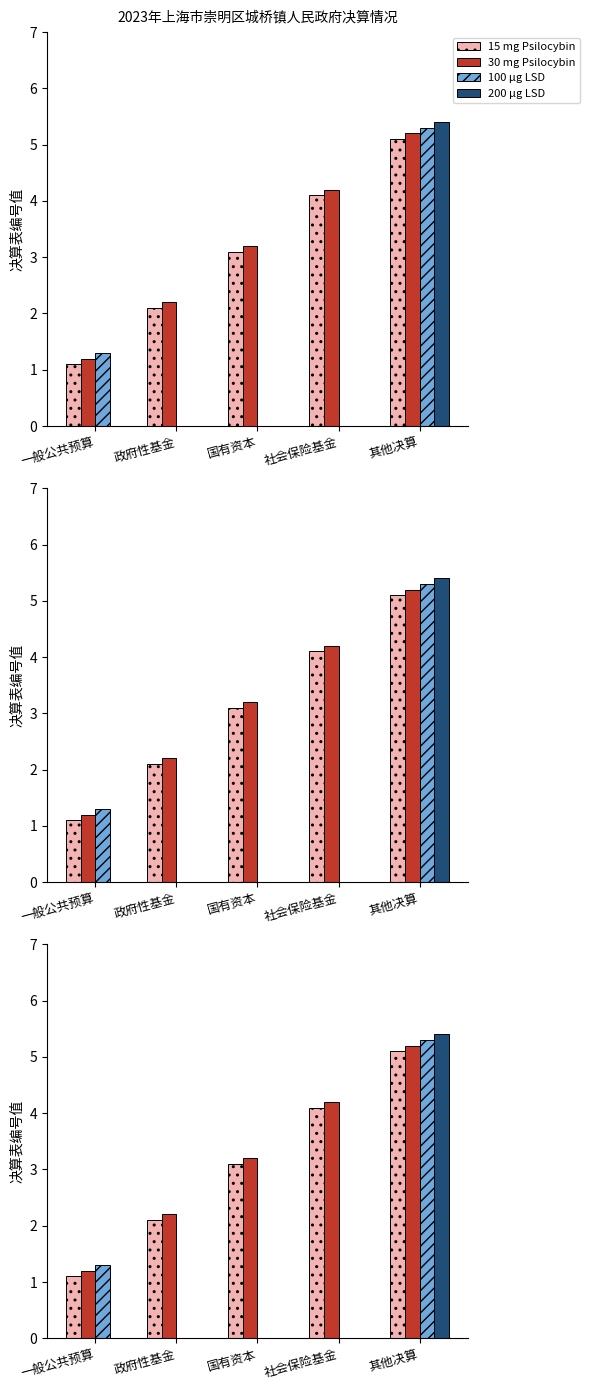

Which series has the largest total across all categories?

30 mg Psilocybin